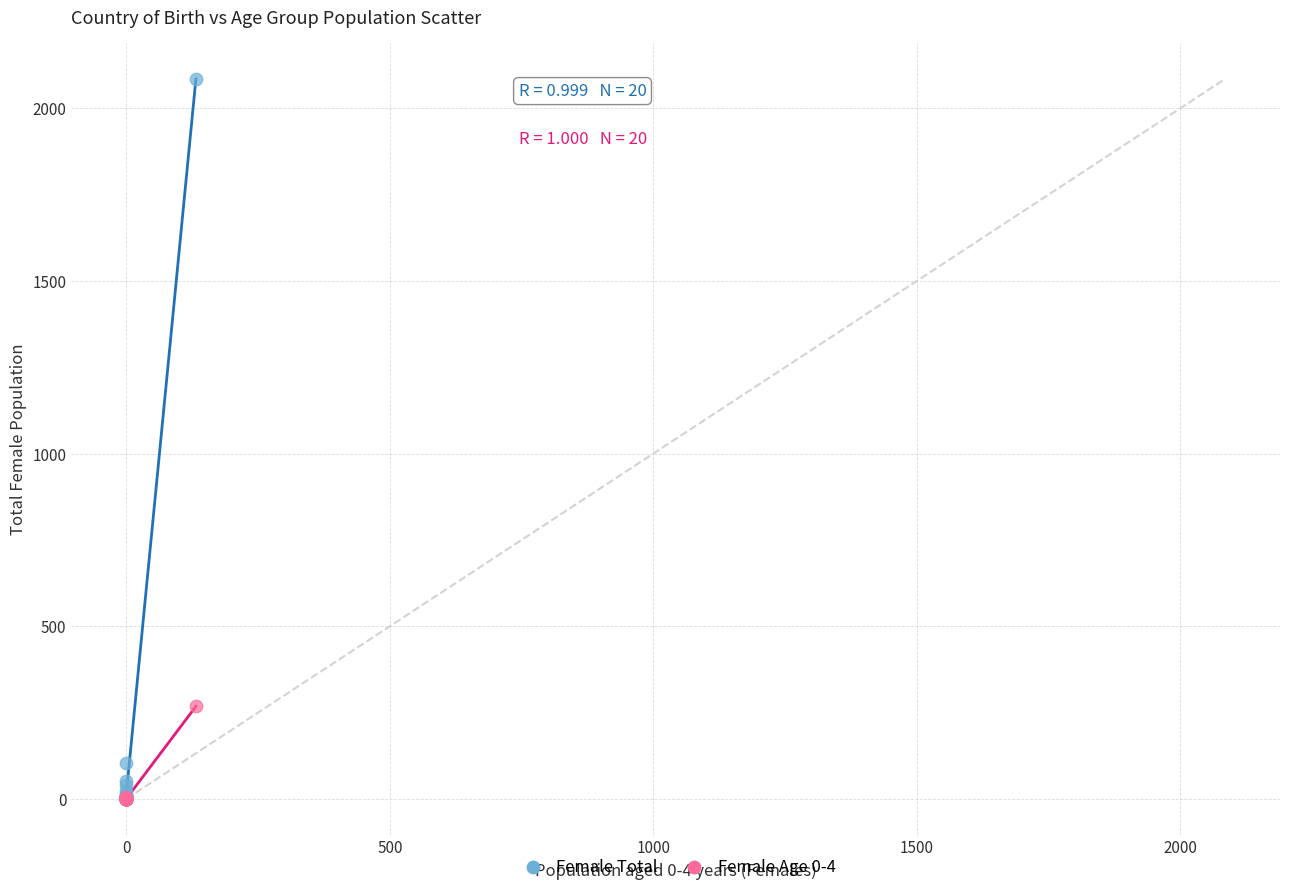

In the Female Total series, what Y value is closest to 1042?

103